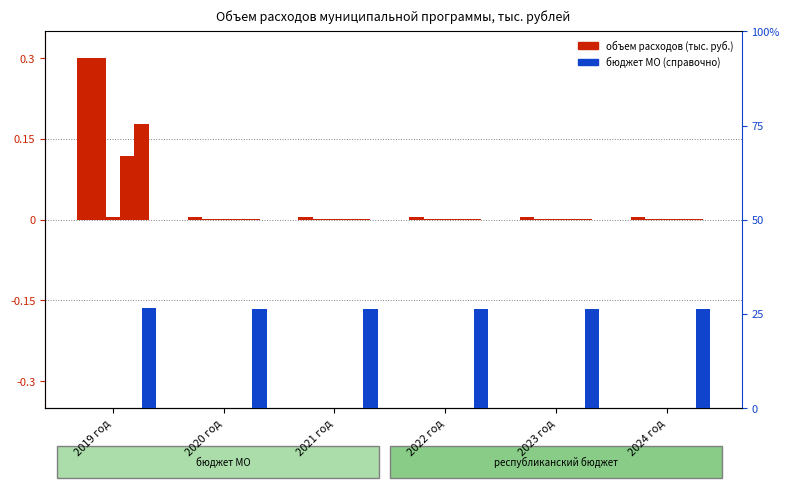

Rank the series by their maximum value, from highest to lowest.

Муниципальная программа (всего), бюджет МО (всего)